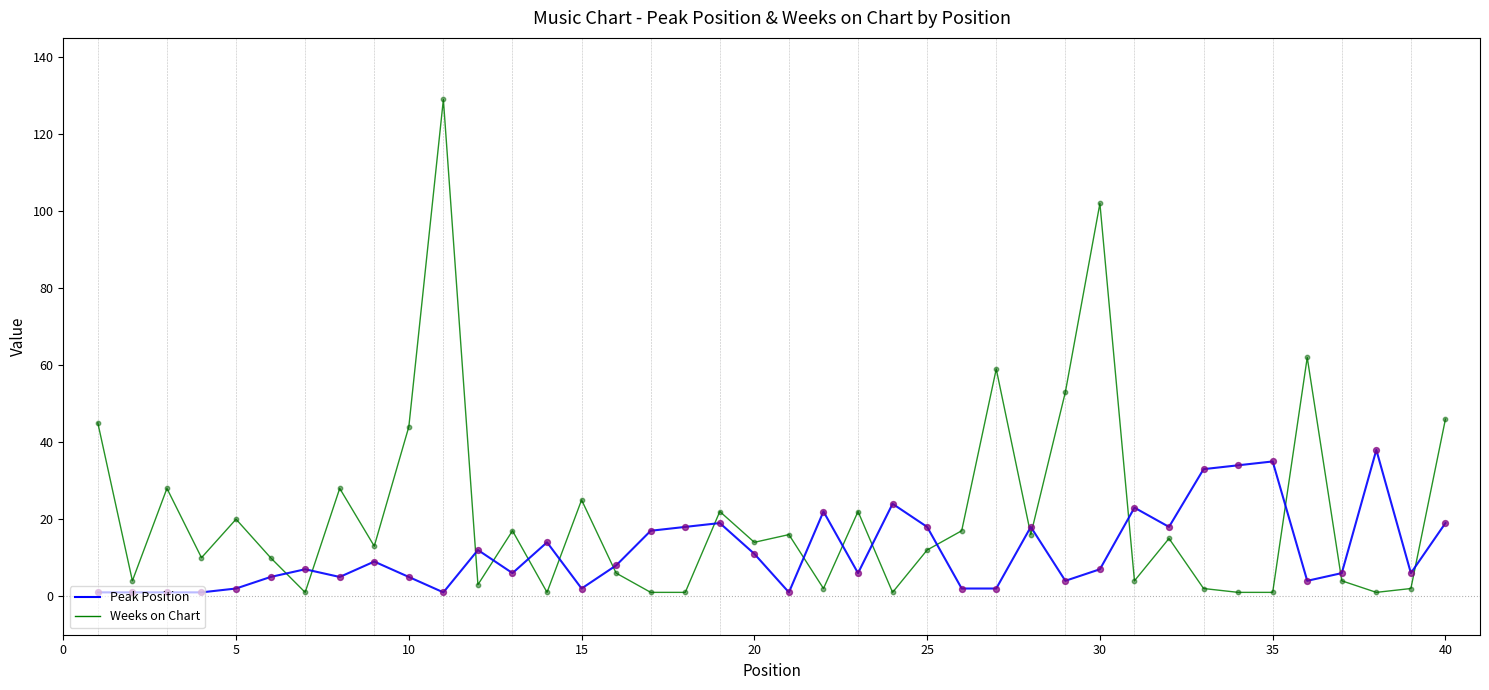

Which series has the widest spread of values?

Weeks on Chart